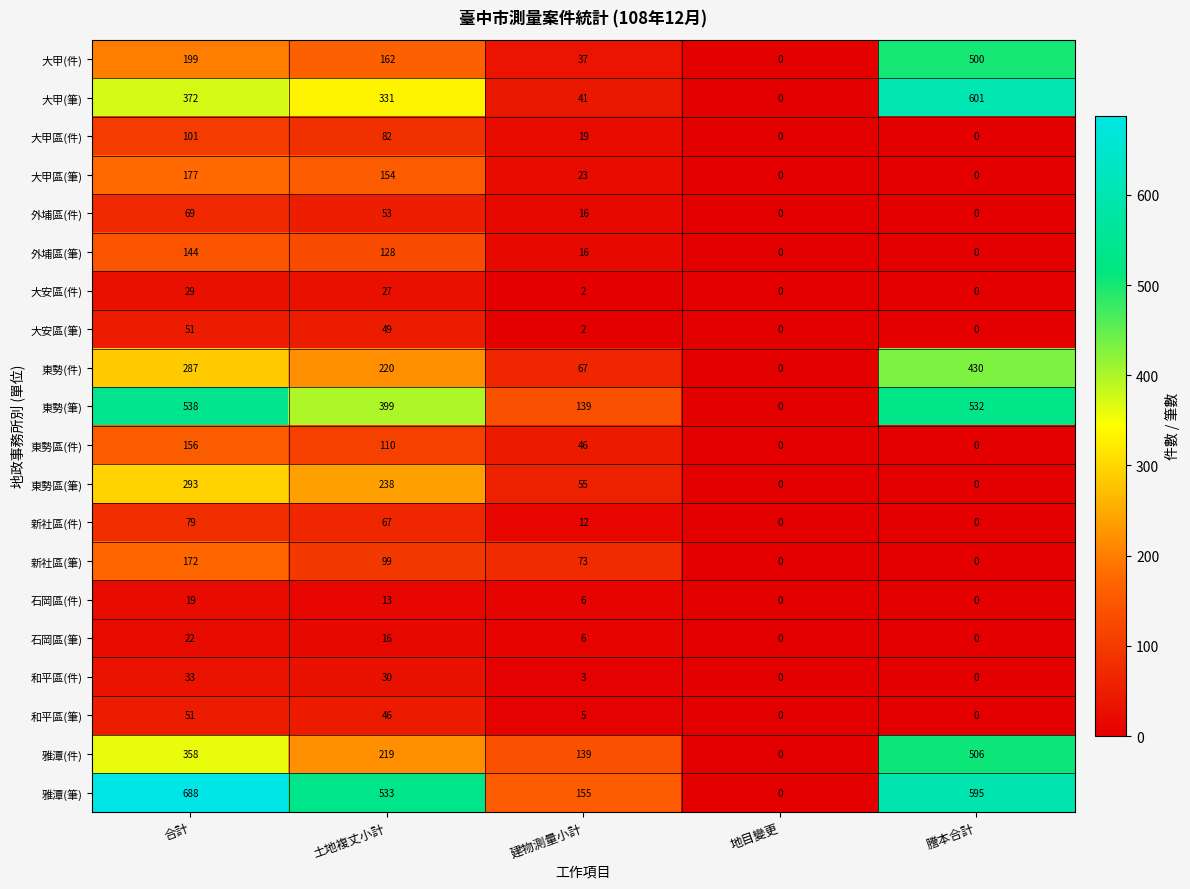

What is the difference between the maximum and minimum values in the 大甲(筆) series?

601